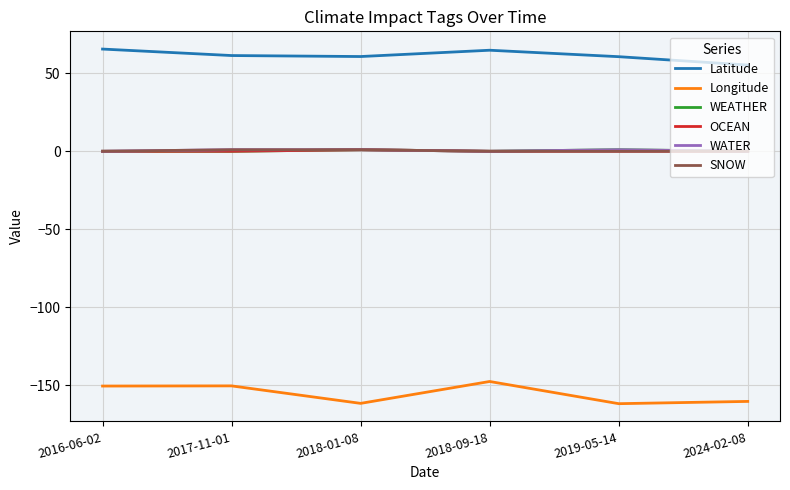

What is the average value of the WATER series?

0.5